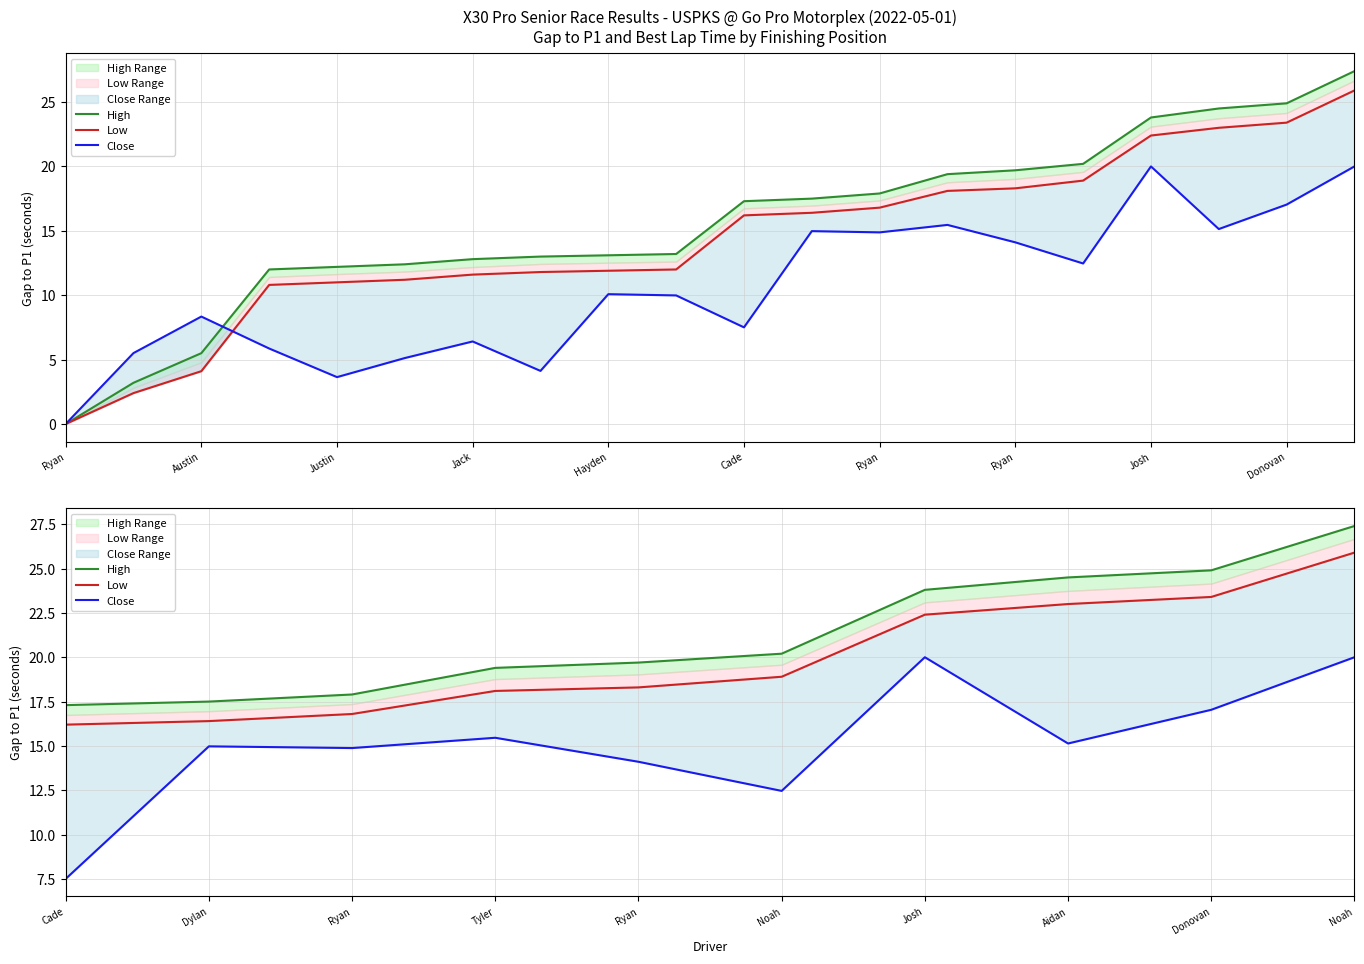

Which has a higher value, Tyler or Donovan?

Donovan